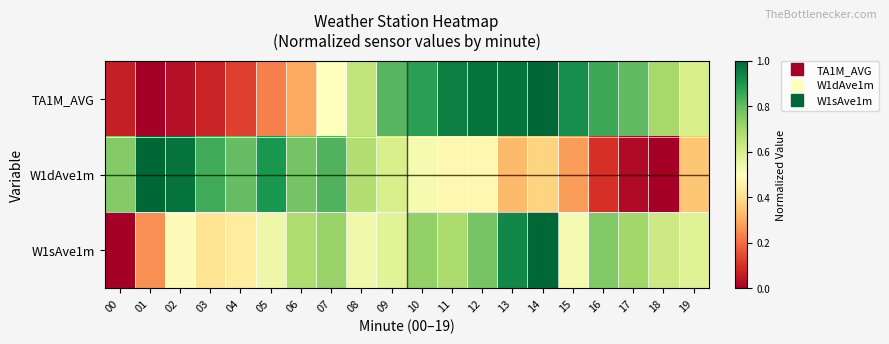

Between 13 and 19, which is larger?

13